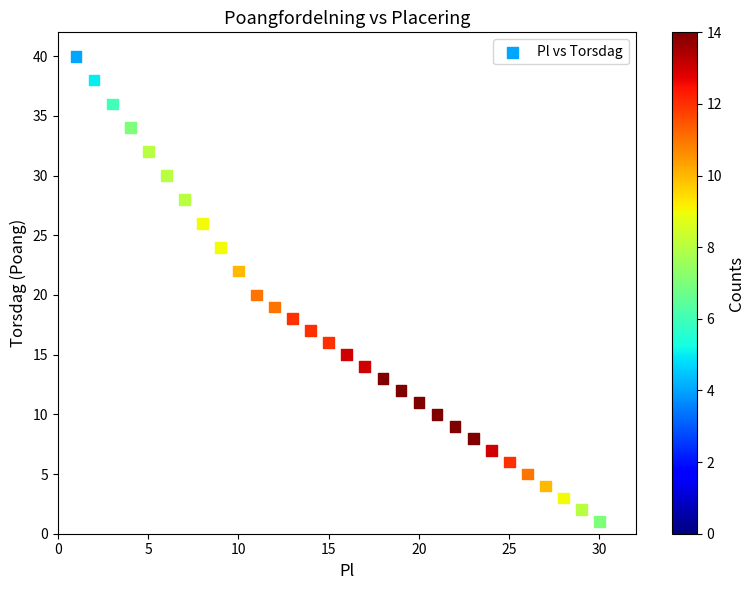

What is the range of Y values (max minus min)?

39